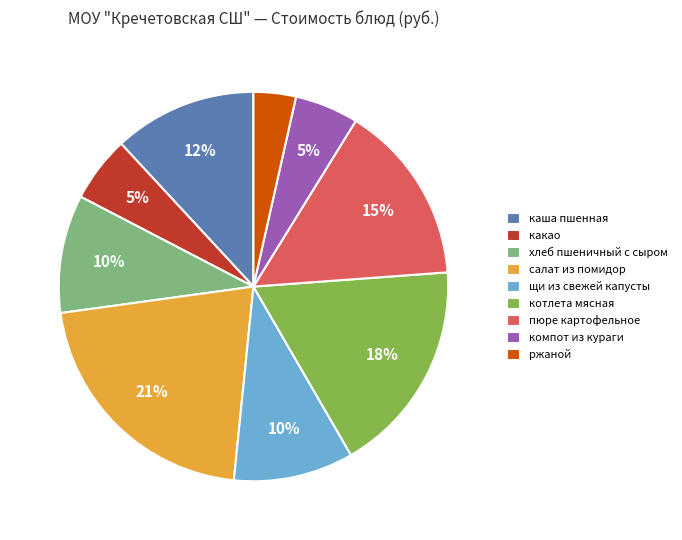

To the nearest percent, what percentage of the pie is пюре картофельное?

15%